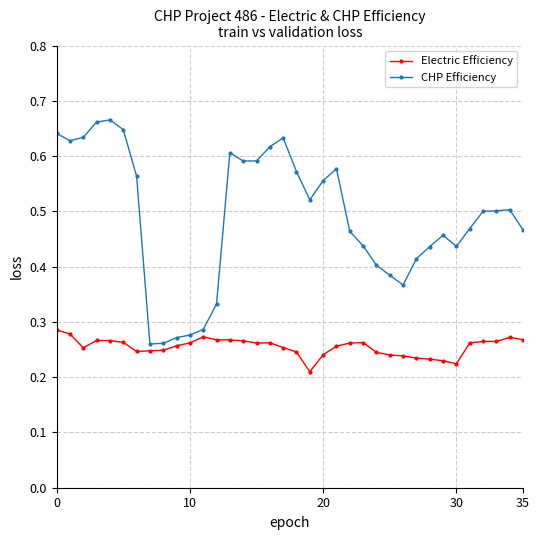

True or false: Electric Efficiency and CHP Efficiency intersect in this chart.

False